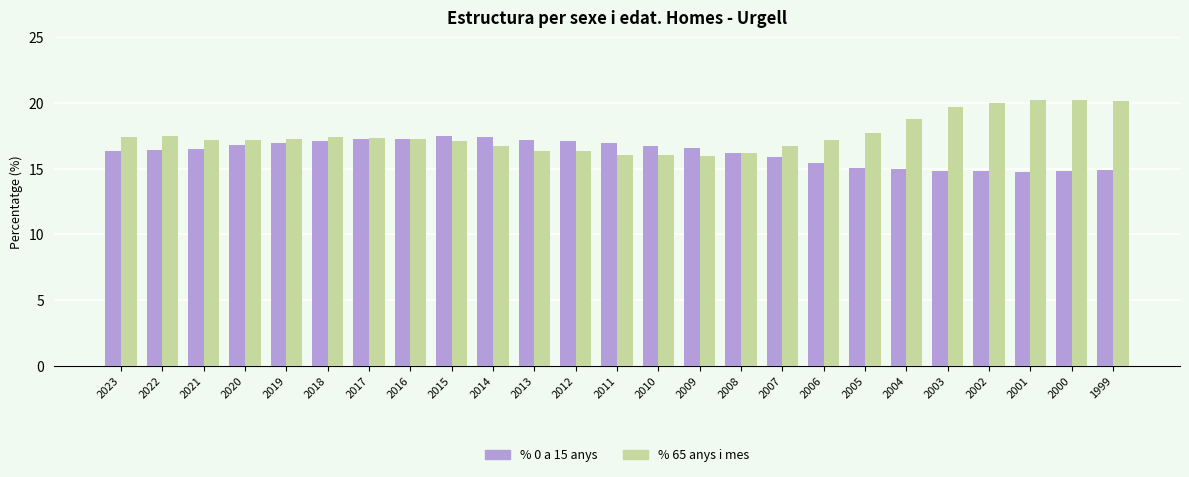

Which series changed the most between 2015 and 2006?

% 0 a 15 anys